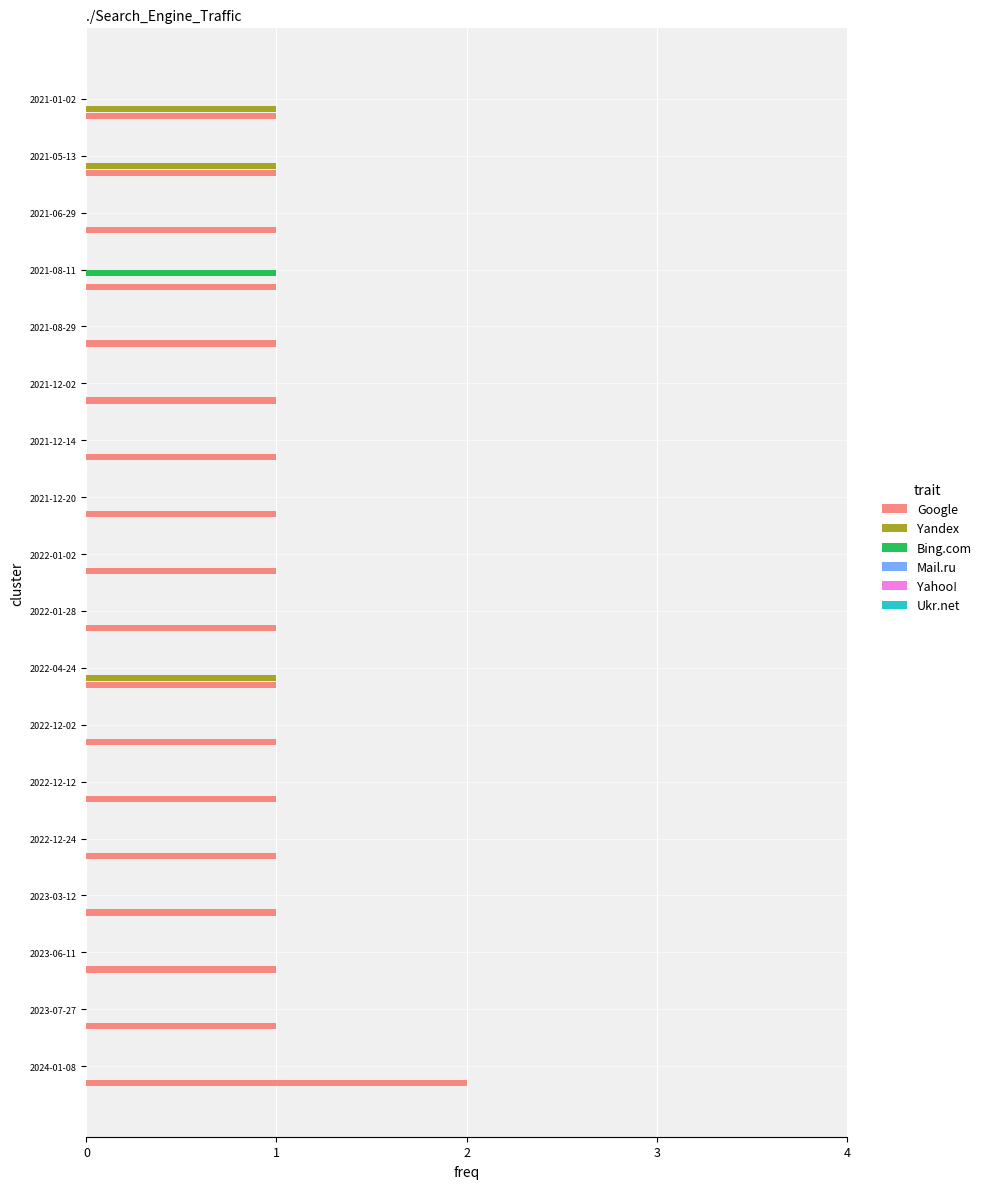

The Yandex series shows 0 at 2022-01-02. True or false?

True